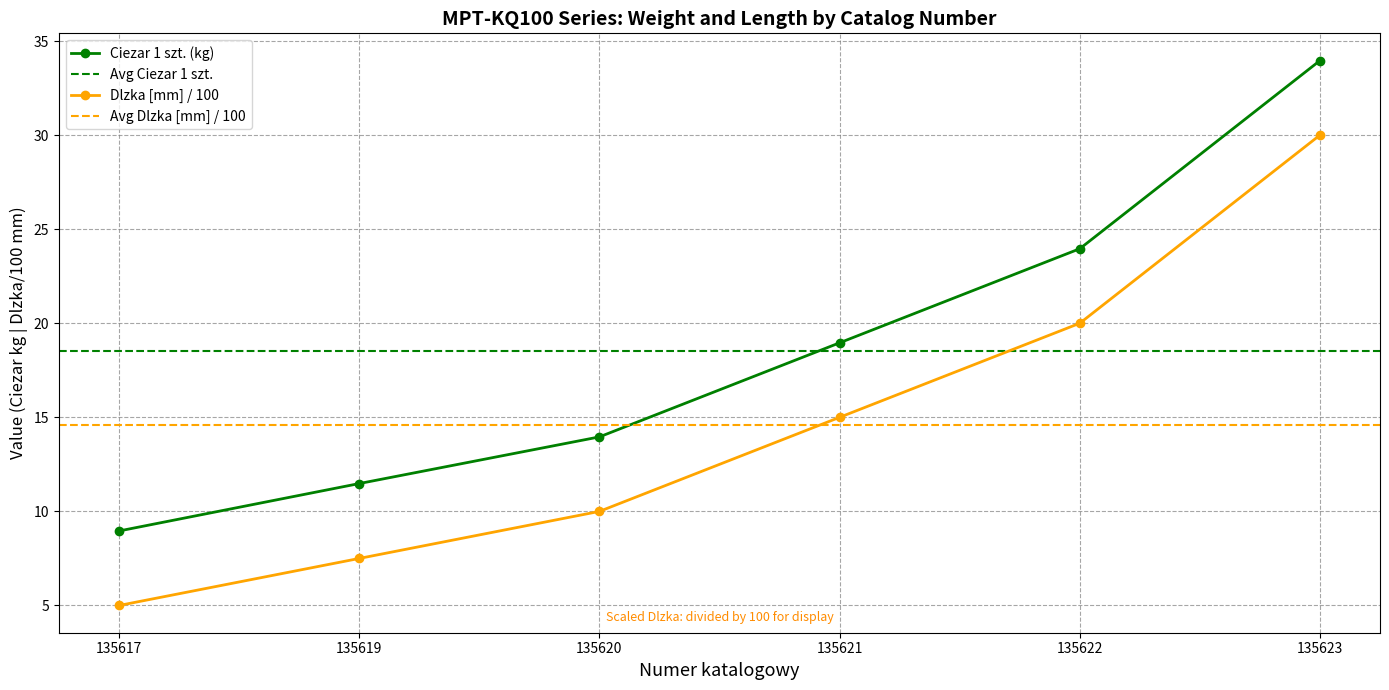

True or false: Dlzka [mm] and Ciezar 1 szt. intersect in this chart.

False